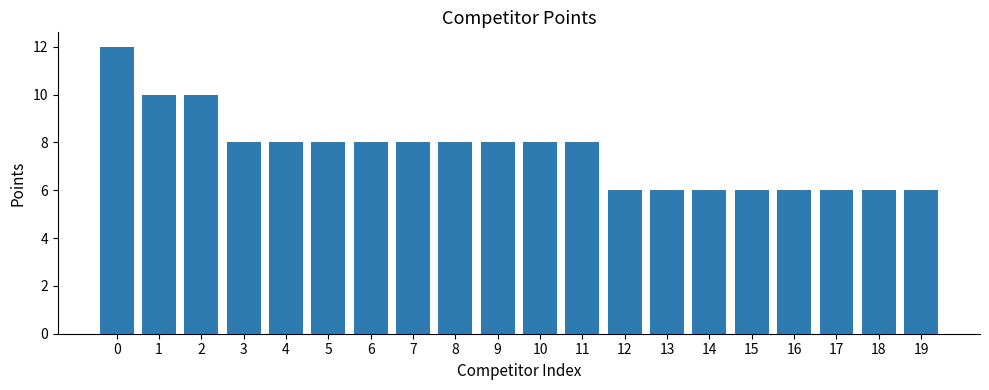

How many bars are there in total?

20